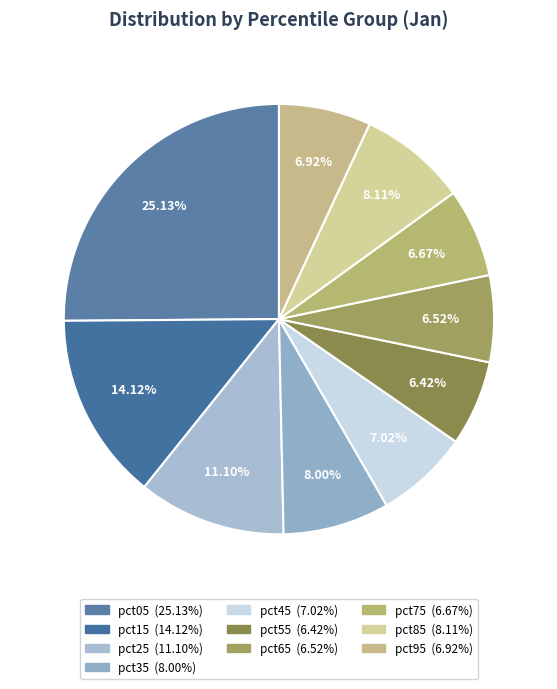

Count the number of slices in the pie.

10